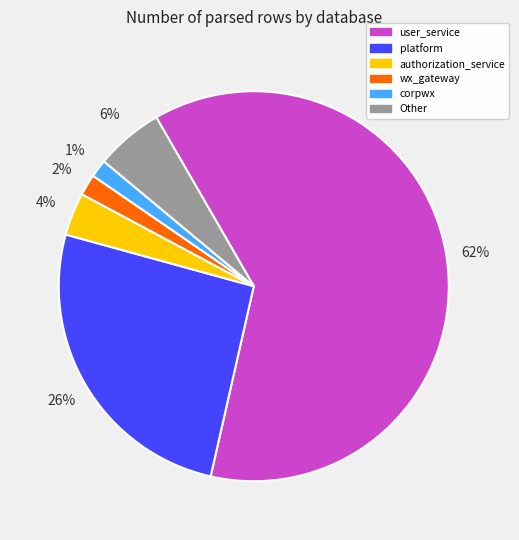

Is platform the majority of the pie?

No